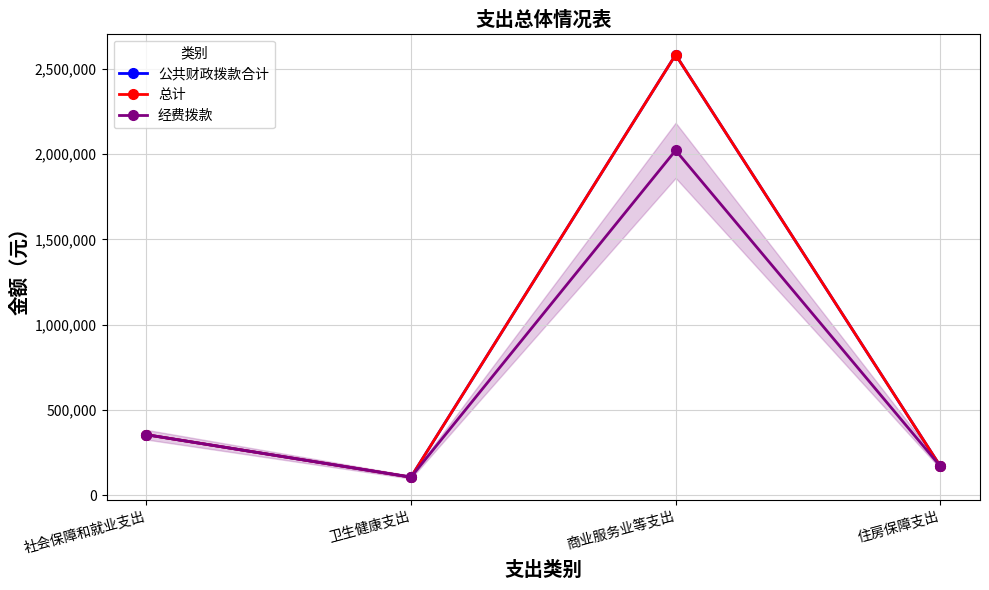

What is the label of the 2nd point from the left?

卫生健康支出